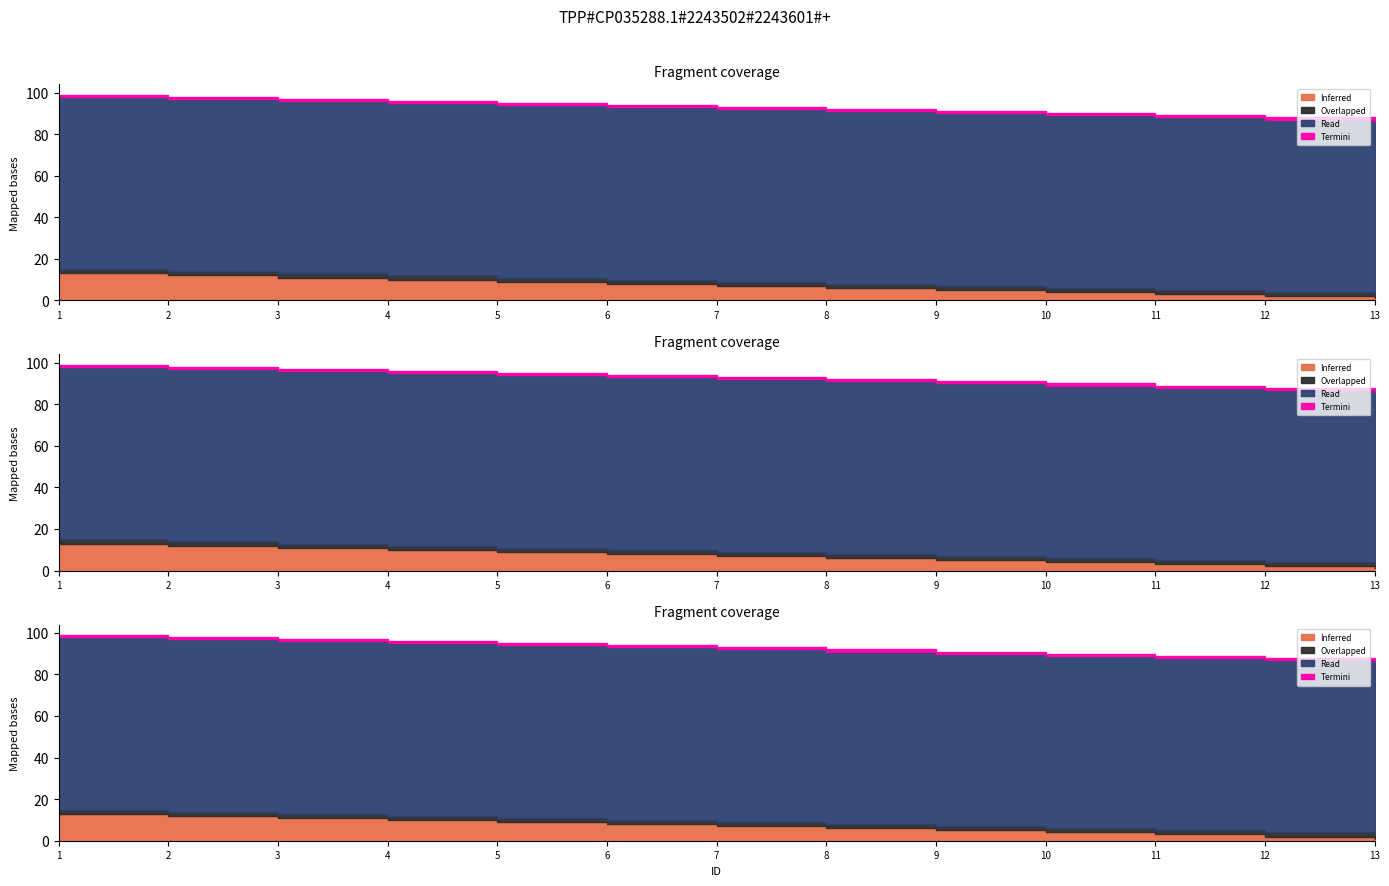

The Inferred series shows 3 at 8. True or false?

False